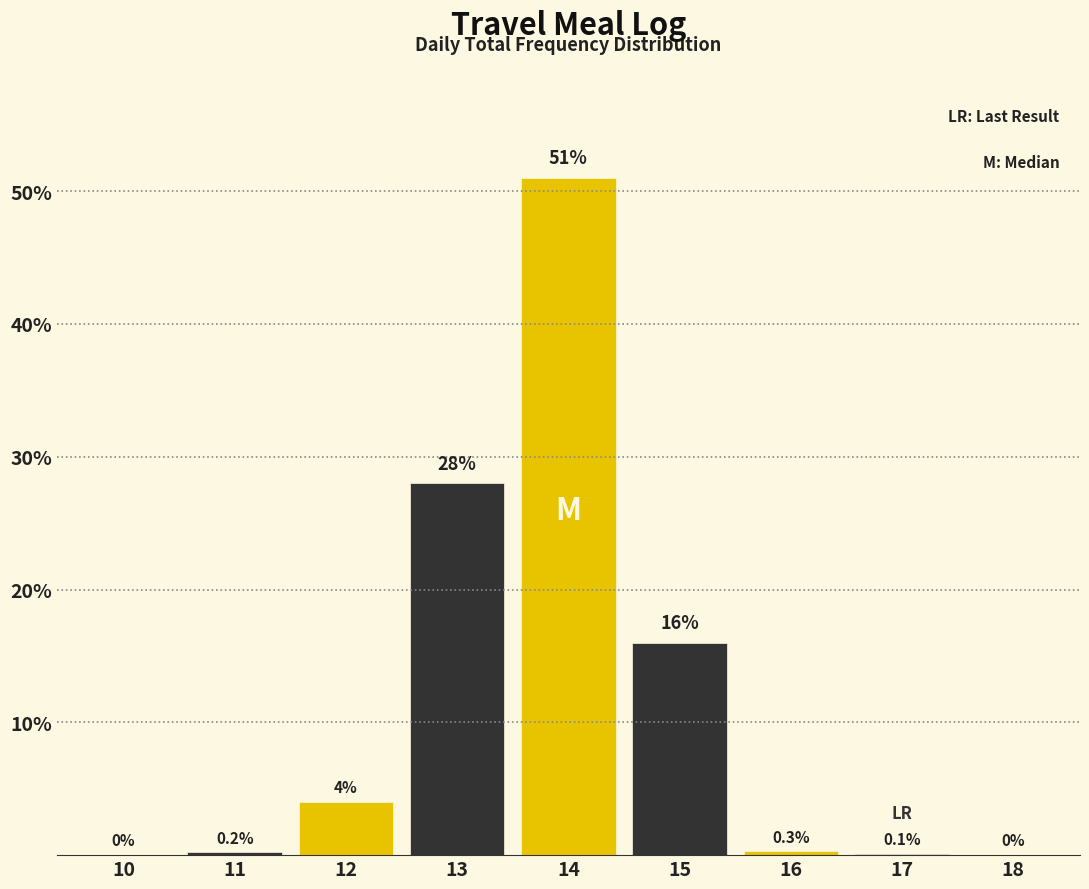

Reading left to right, what are all the values shown in this chart?

10=0.0	11=0.2	12=4.0	13=28.0	14=51.0	15=16.0	16=0.3	17=0.1	18=0.0